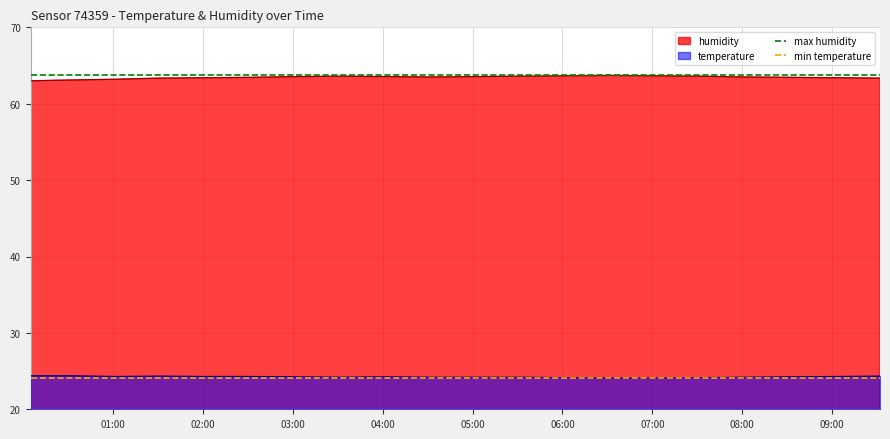

True or false: max humidity has more than 2 points higher than both neighbors.

False